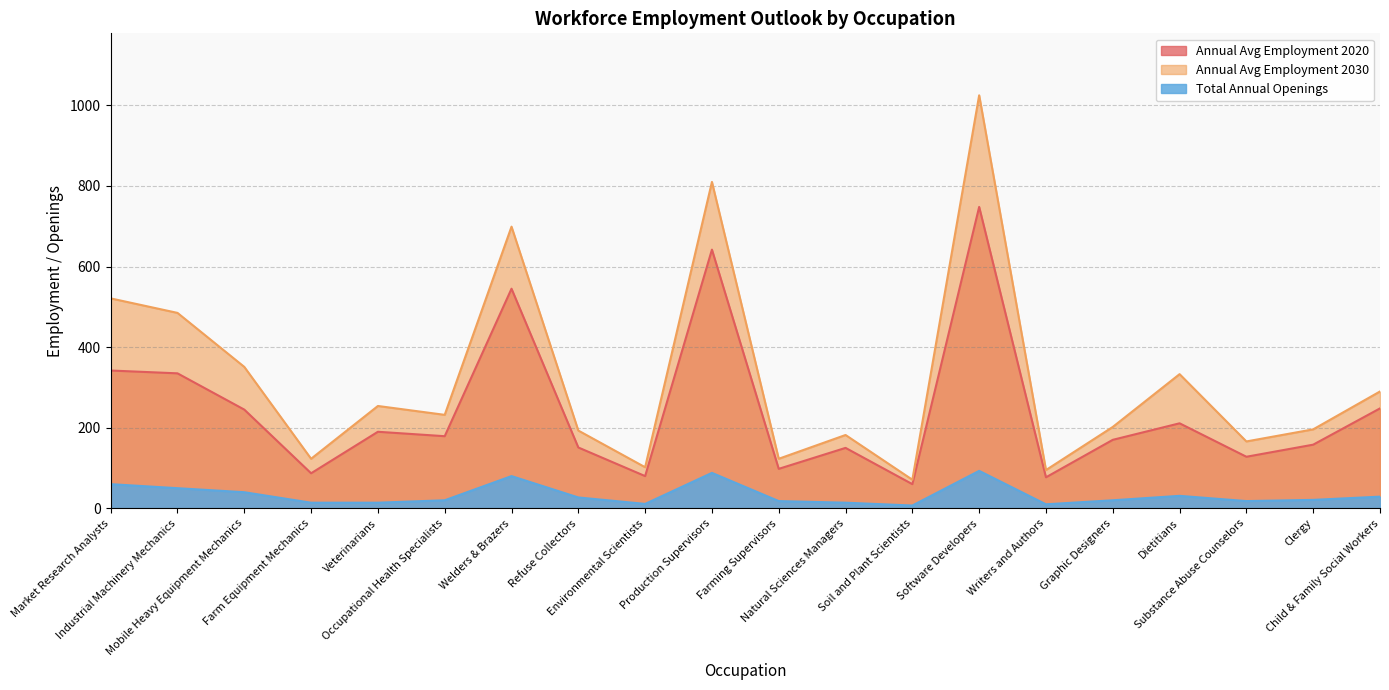

What is the difference between the Total Annual Openings values at Graphic Designers and Farm Equipment Mechanics?

6